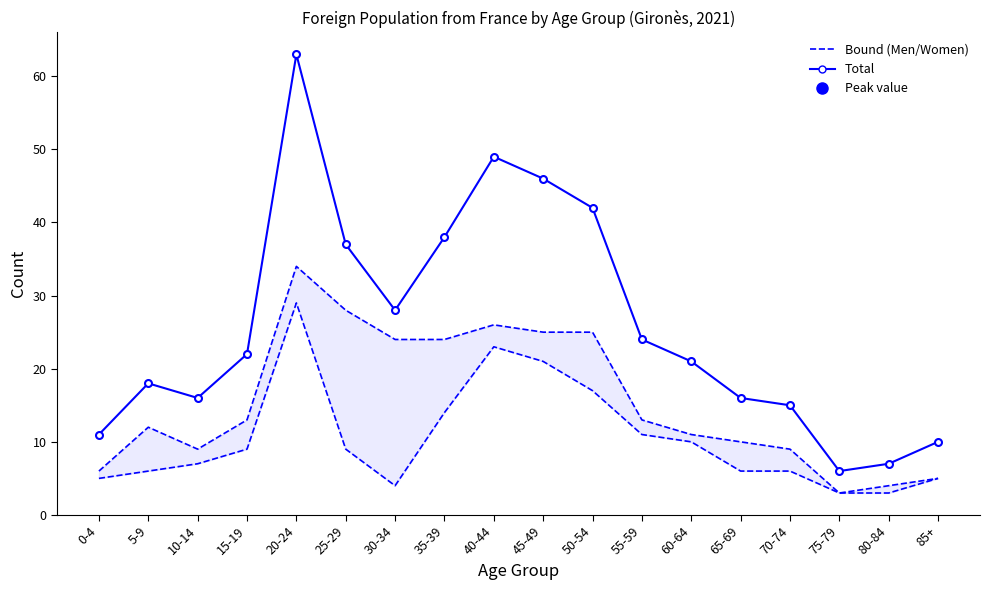

Approximately how many times larger is the value at 5-9 compared to 30-34?

0.6